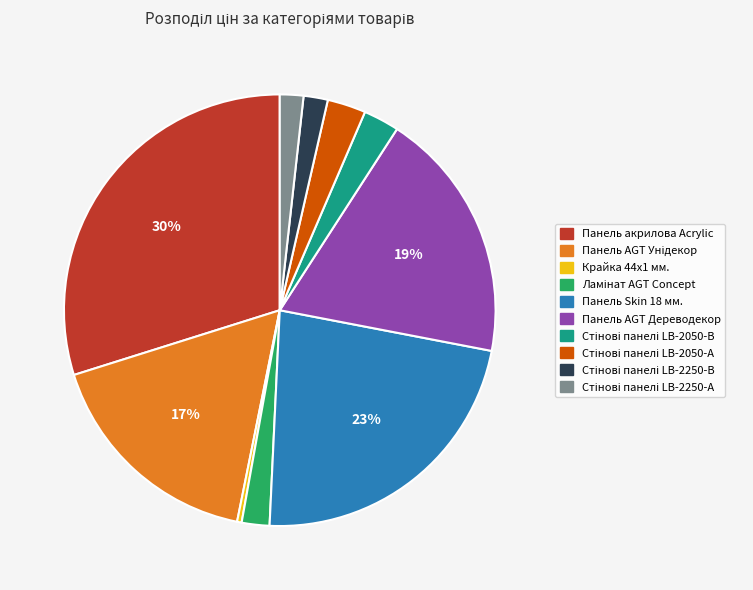

Is there a majority slice in this chart?

No